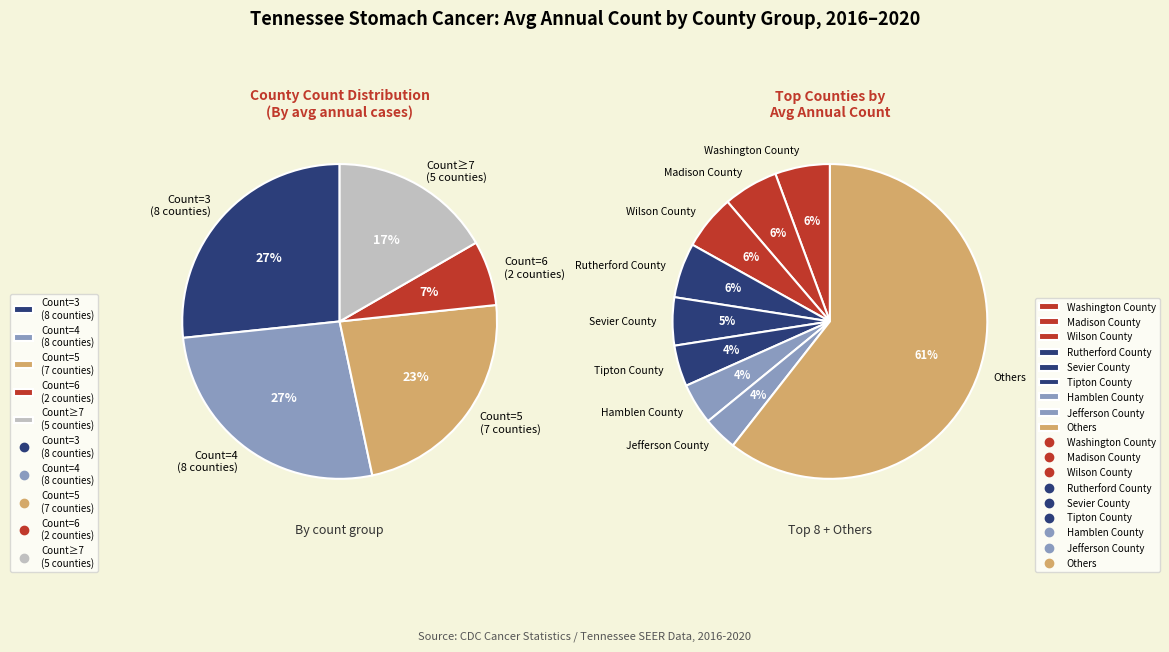

Does any single category account for the majority?

No